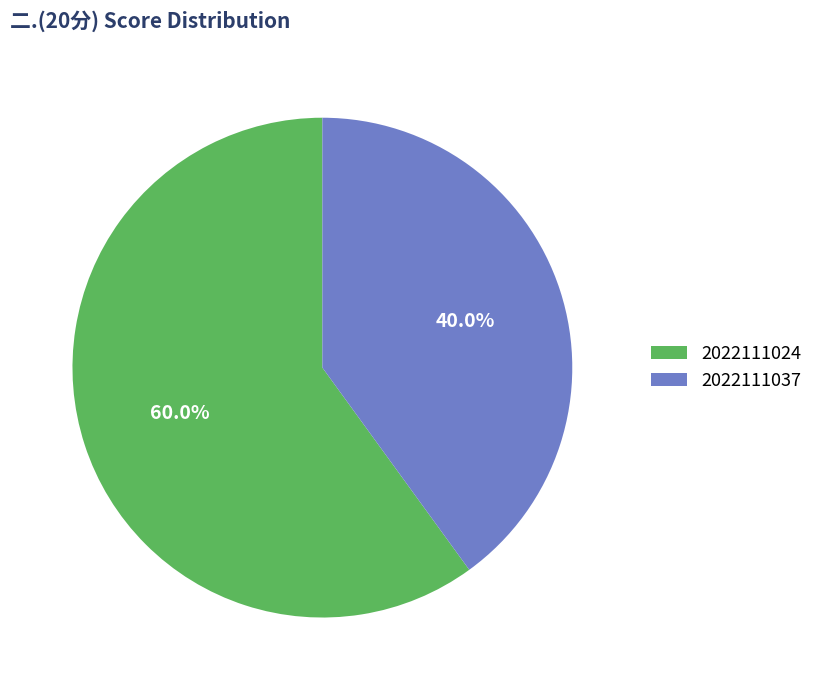

Count the number of slices in the pie.

2